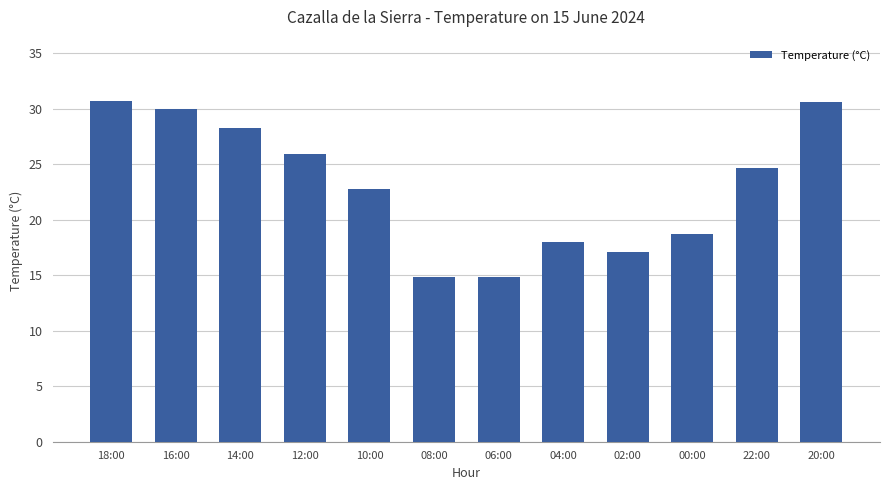

Between 10:00 and 18:00, which is larger?

18:00